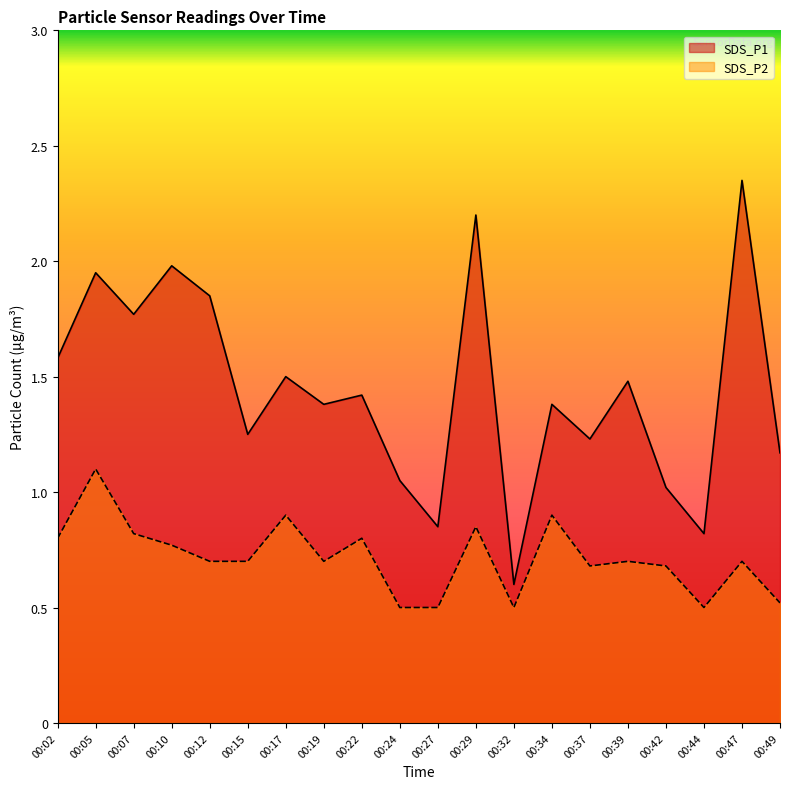

How many distinct data groups are displayed?

2